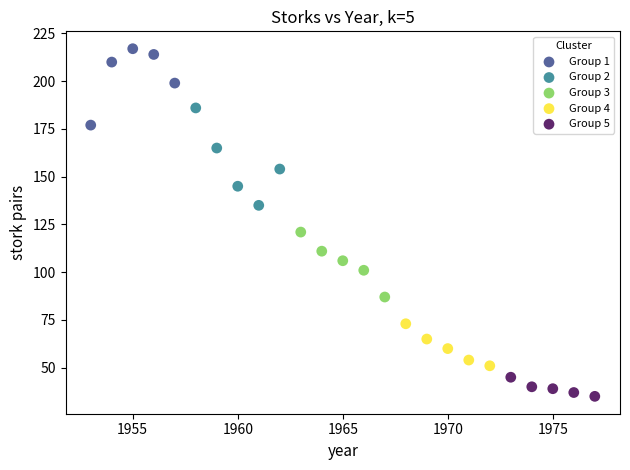

Which series contains the lowest Y value?

Group 5